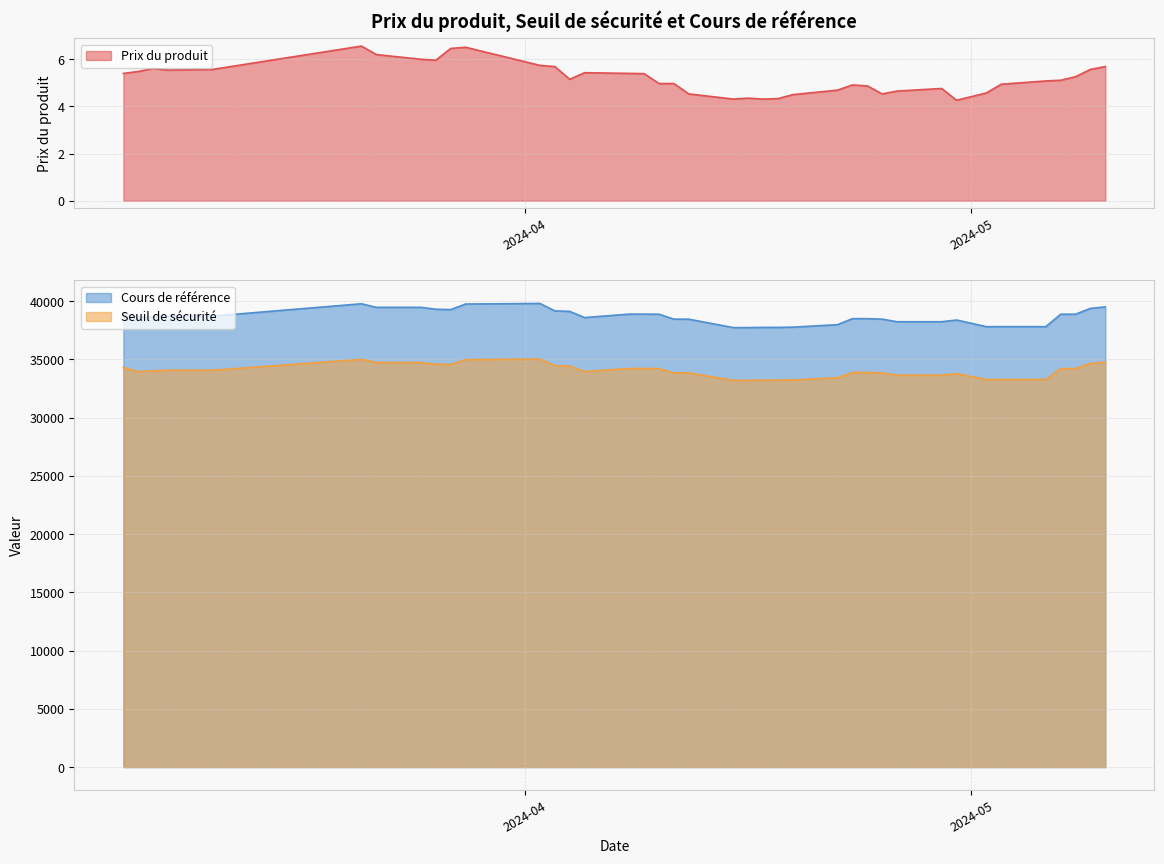

What are all the series names shown in the legend?

Prix du produit, Seuil de sécurité, Cours de référence